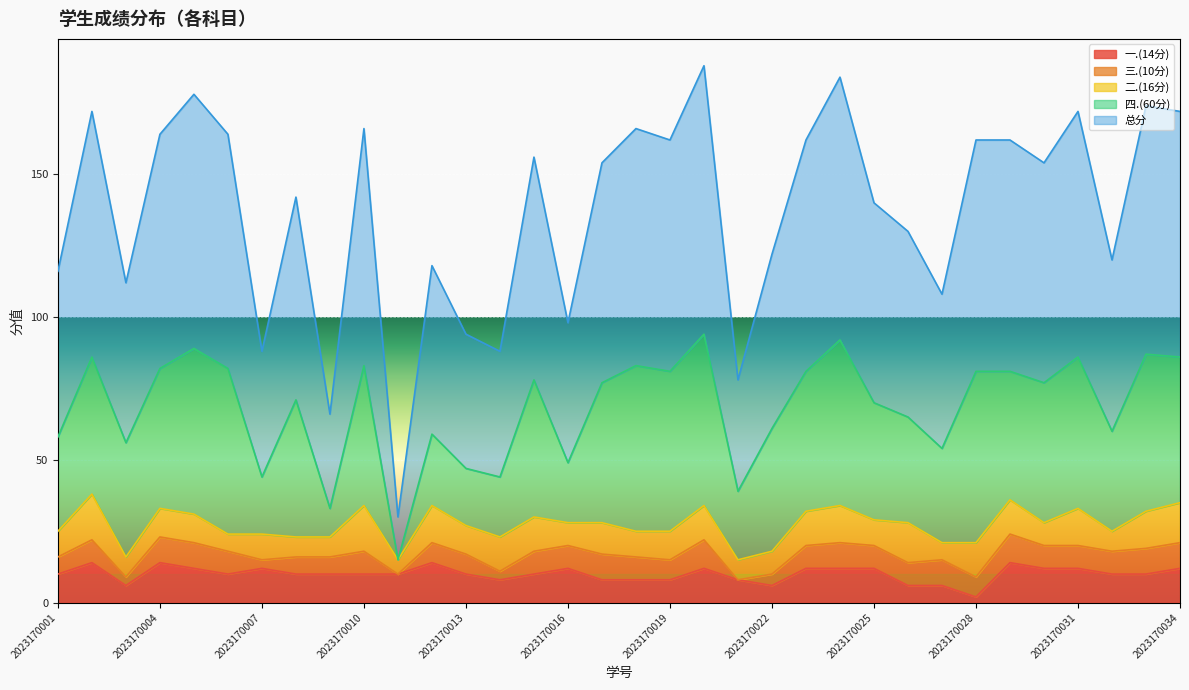

Rank the series at 2023170017 from lowest to highest value.

一.(14分), 三.(10分), 二.(16分), 四.(60分), 总分